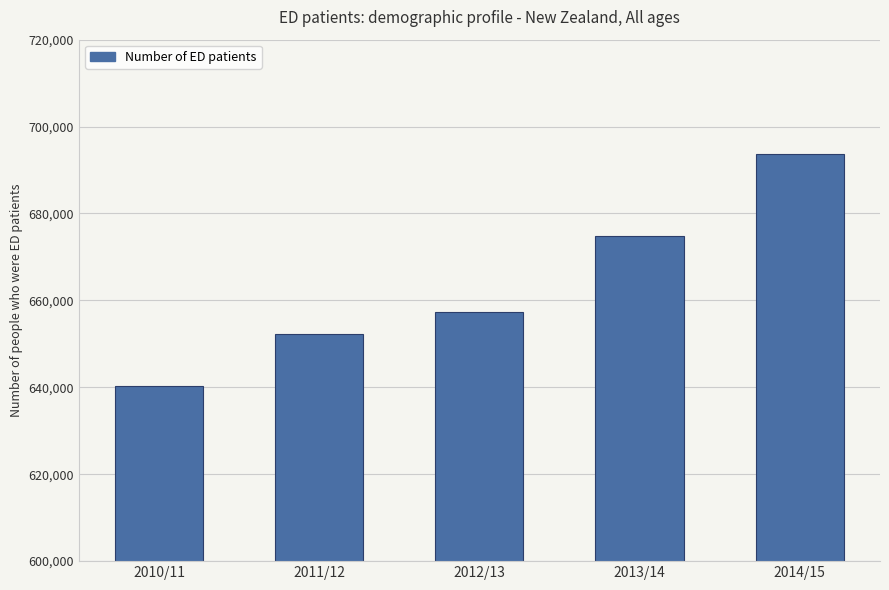

Which label corresponds to the largest value in the chart?

2014/15